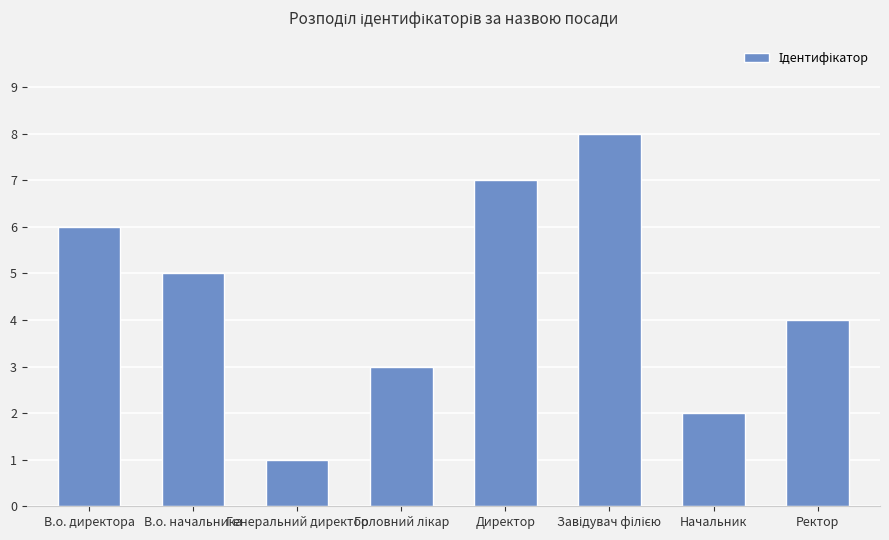

What is the approximate value at В.о. начальника?

5